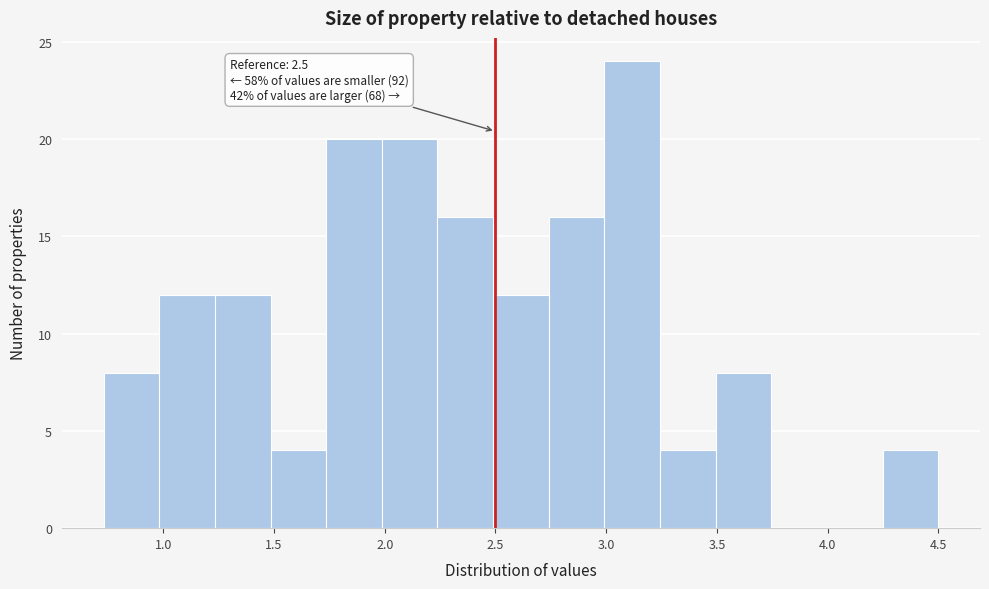

Which range on the x-axis has the tallest bar?

3.00 to 3.25